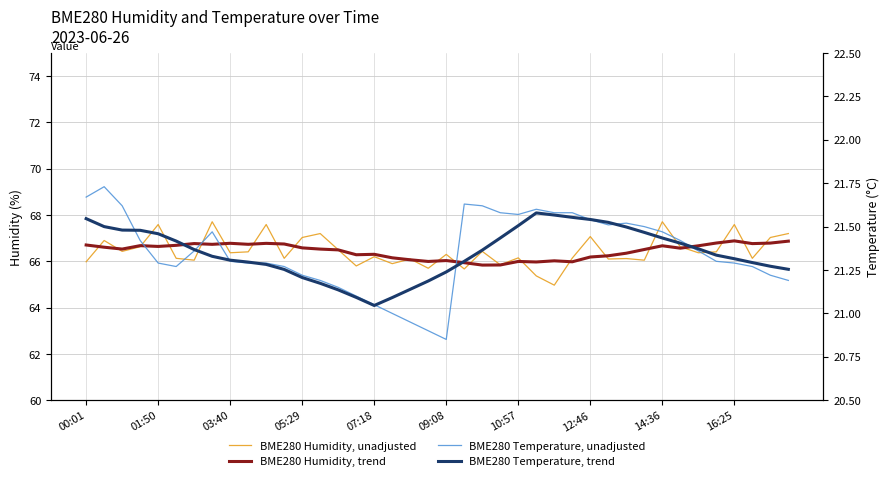

What is the minimum value for BME280 Humidity, trend?

65.8